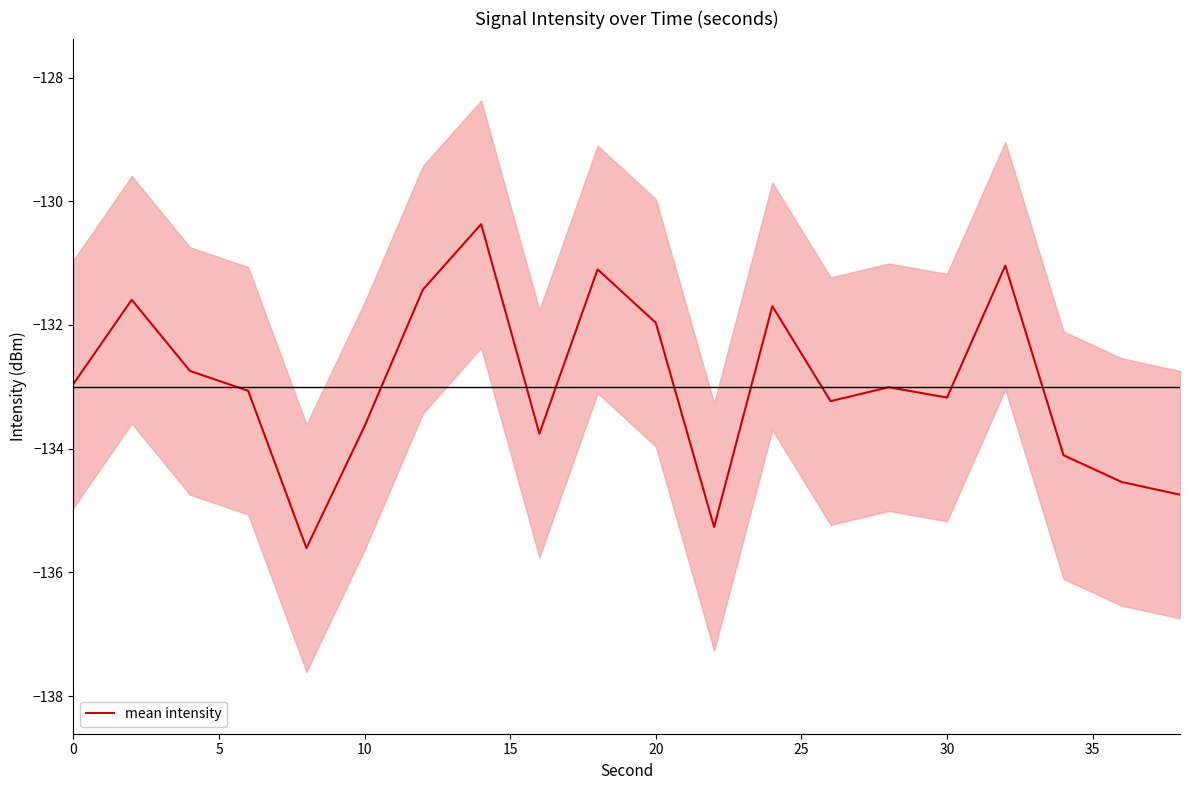

What is the highest value of the mean intensity series?

-130.4